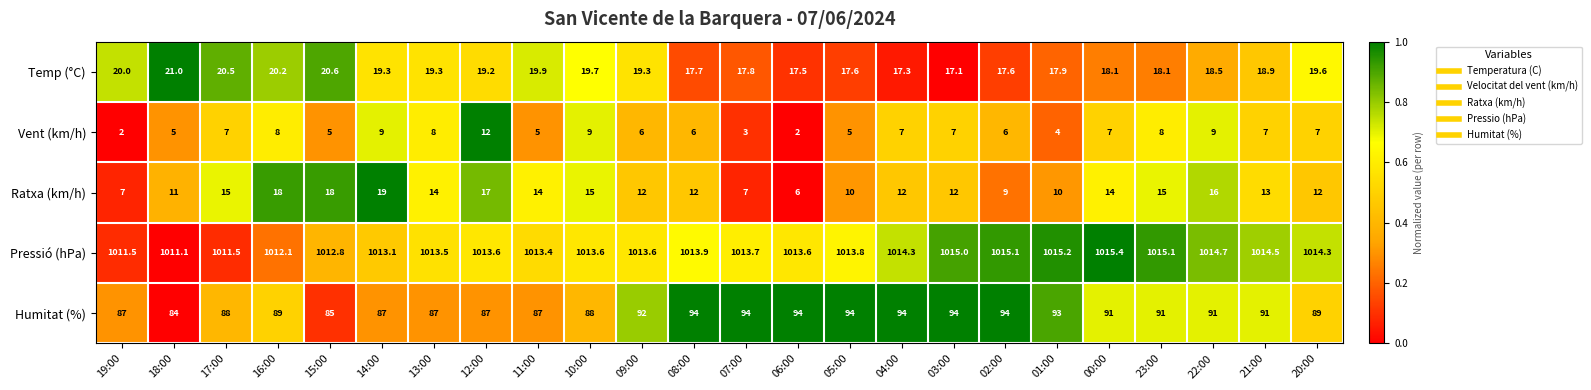

What is the minimum value shown in the chart?

2.0